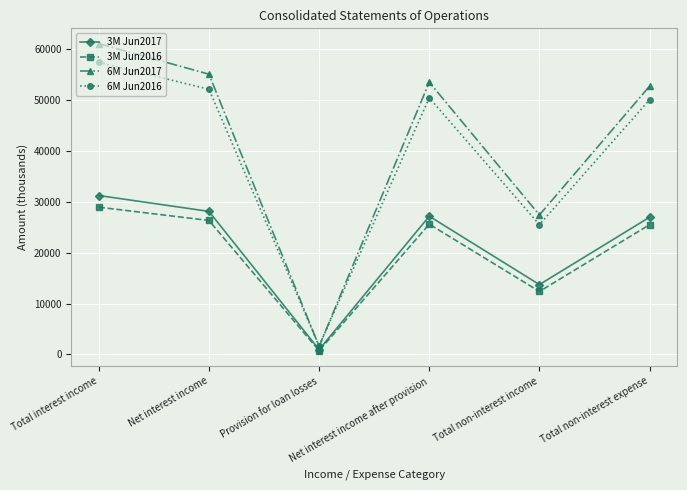

Count the number of data series in this chart.

4